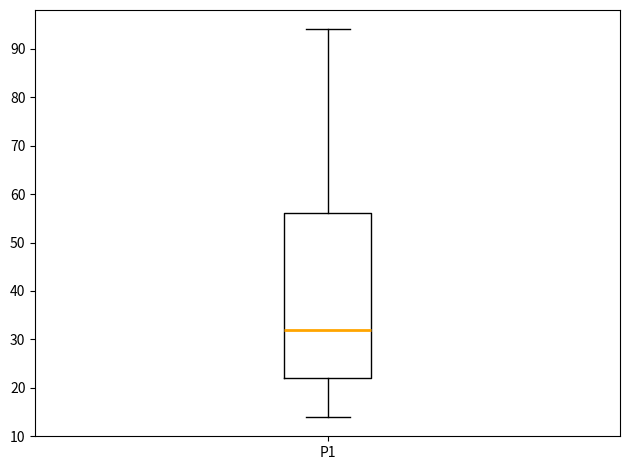

Read this box plot against the y-axis: the position of the median line, the range covered by the box, and the ends of both whiskers. The values are not printed on the chart, so give them approximately, as read against the axis.

median 32, box 22 to 56, whiskers 14 to 94